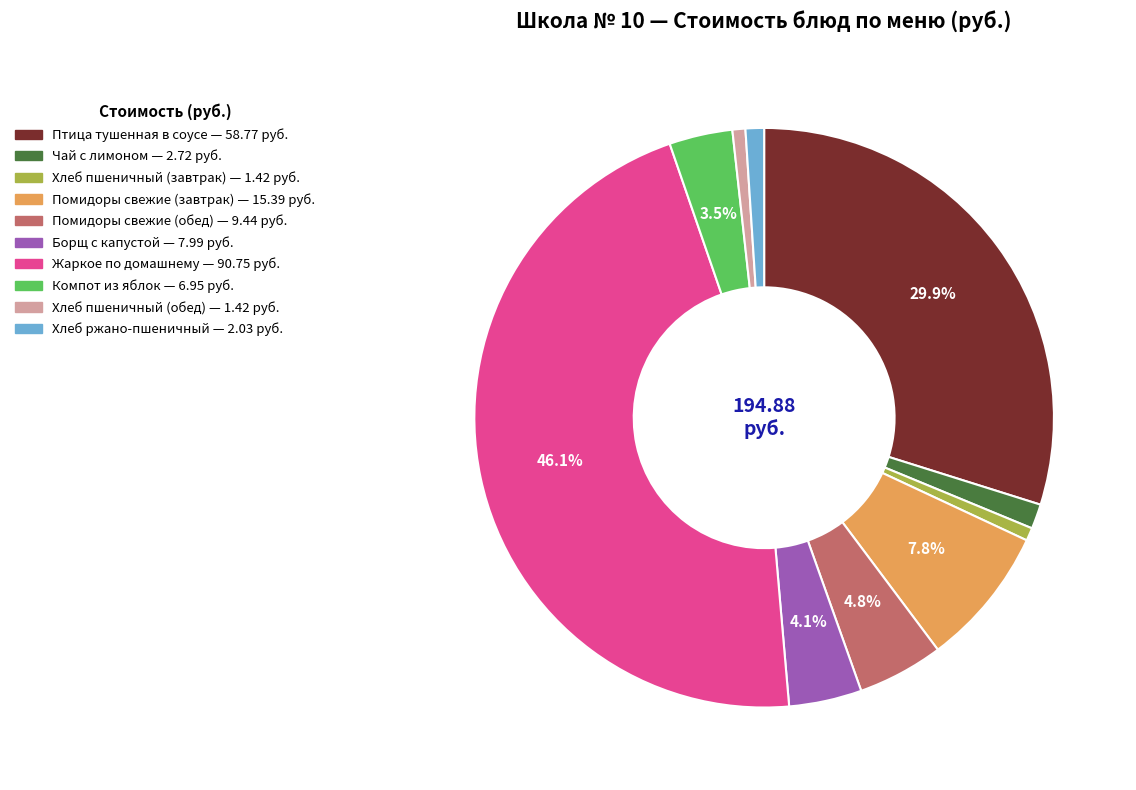

Does any single category account for the majority?

No